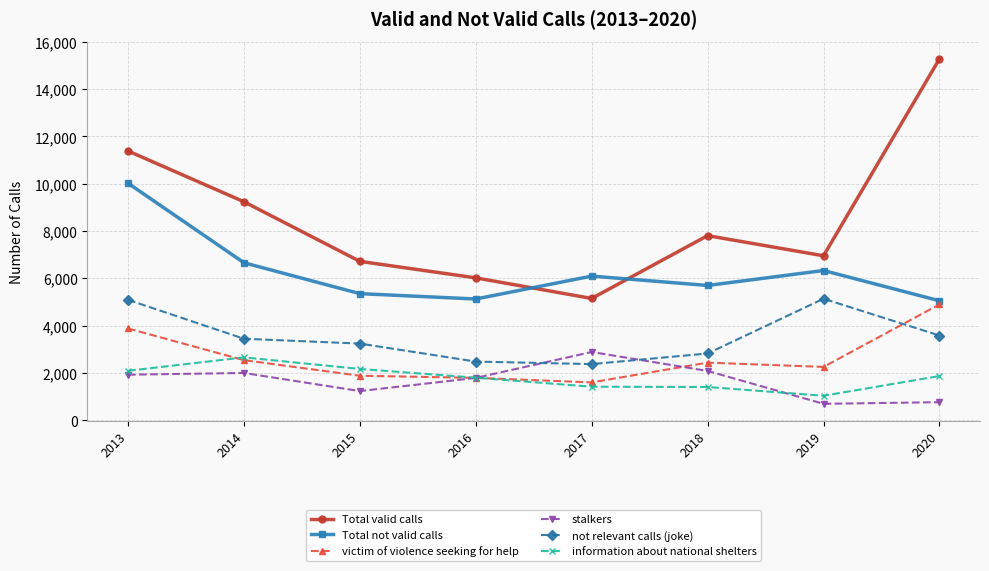

In Total not valid calls, how many points are higher than both neighbors (excluding endpoints)?

2